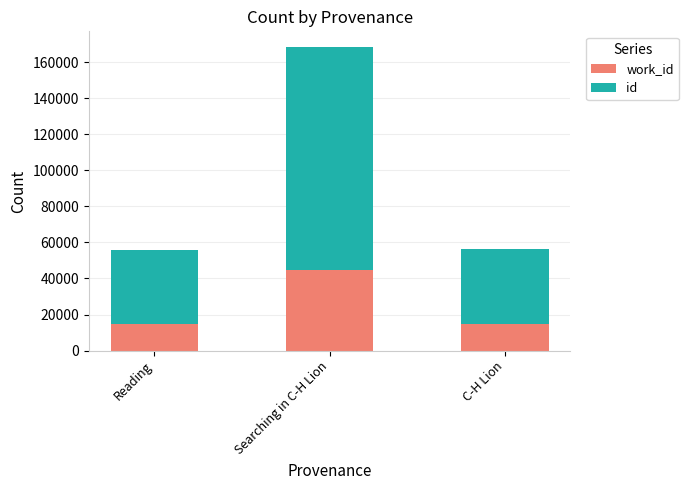

What is the total value across all series at C-H Lion?

56280